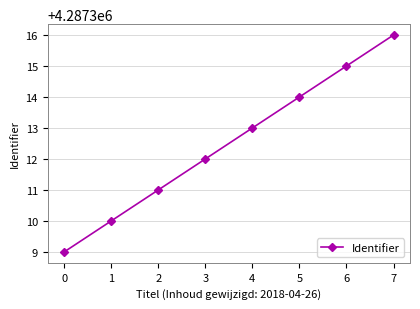

What is the value of the 6th point from the left?

4287314